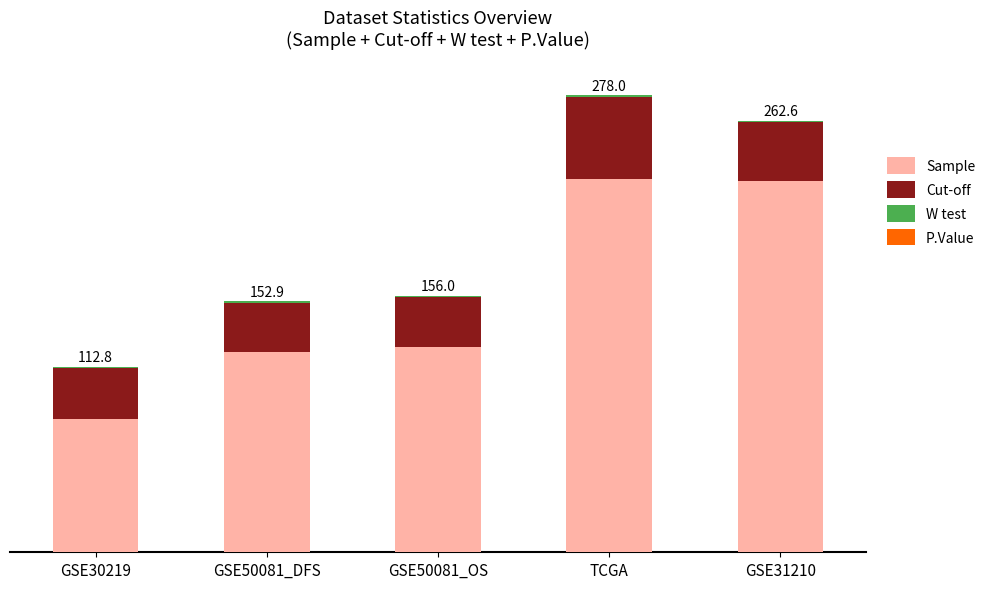

The Sample series shows 28.6 at GSE30219. True or false?

False